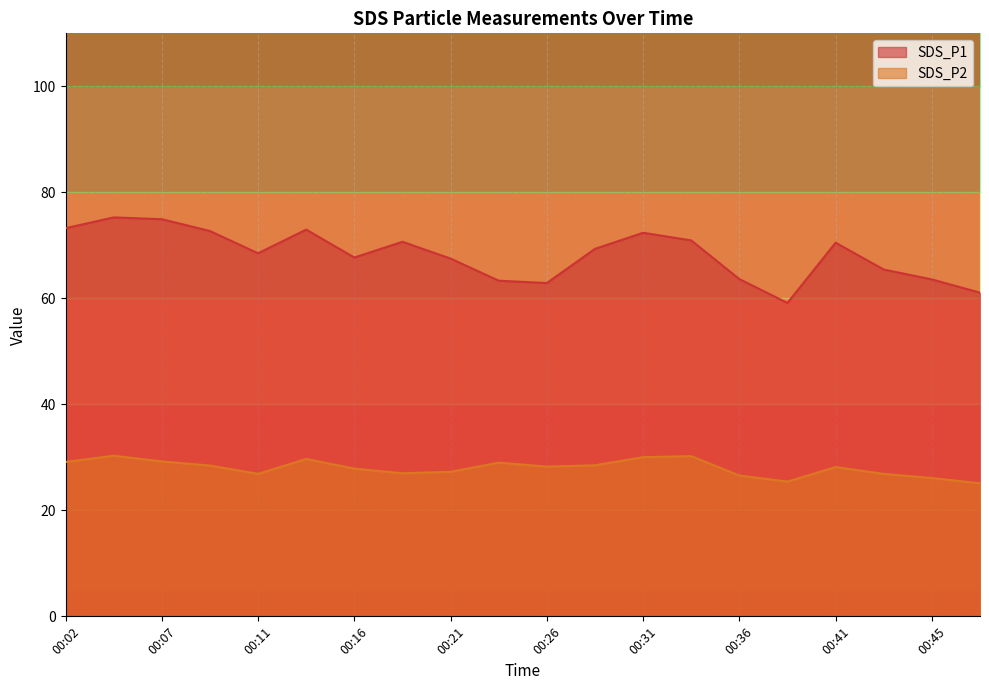

What is the total value across all series at 00:21?

94.8